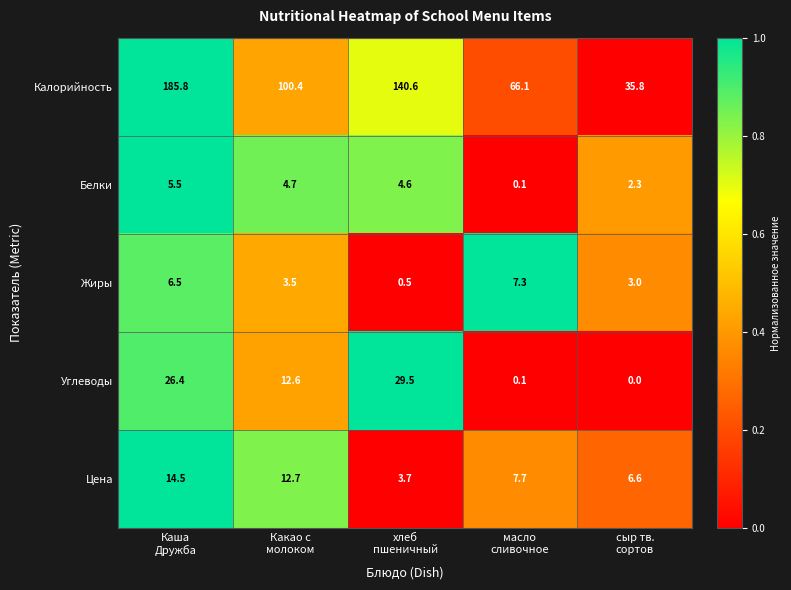

At how many categories does at least one series exceed 0?

5